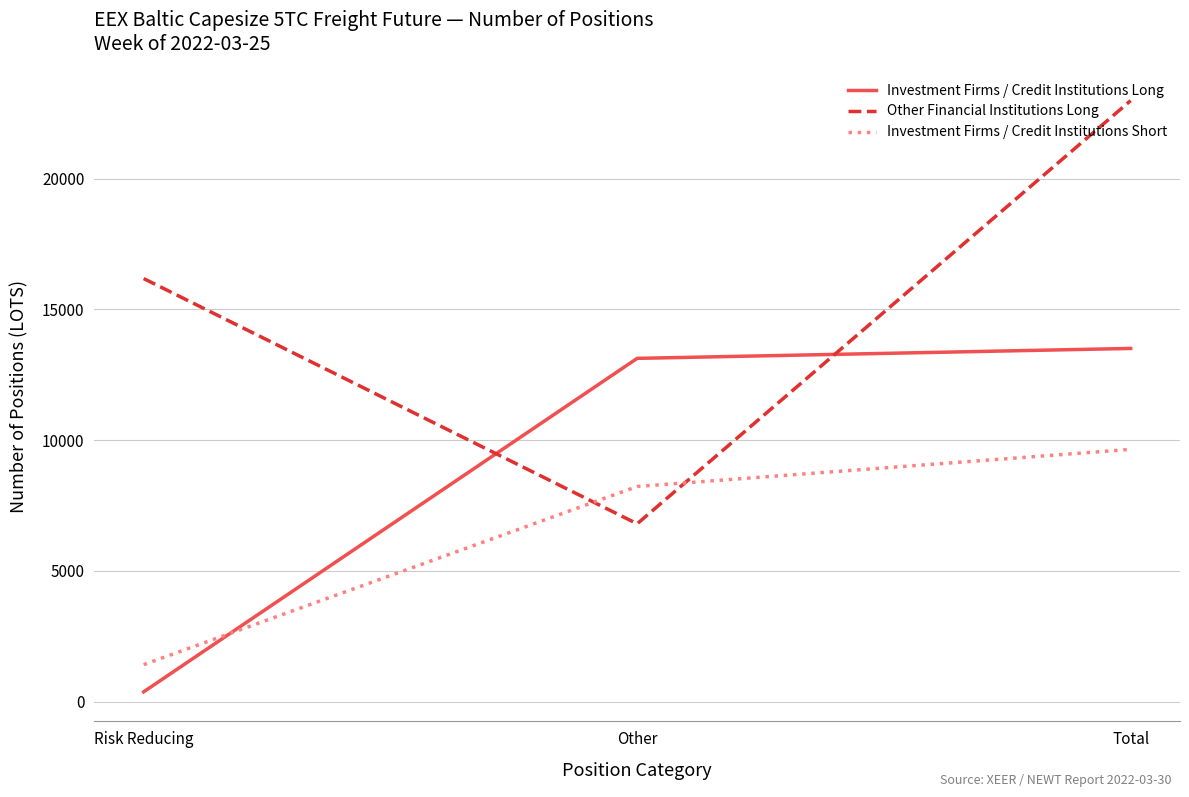

What is the difference between the maximum and minimum values in the Investment Firms / Credit Institutions Long series?

13128.4